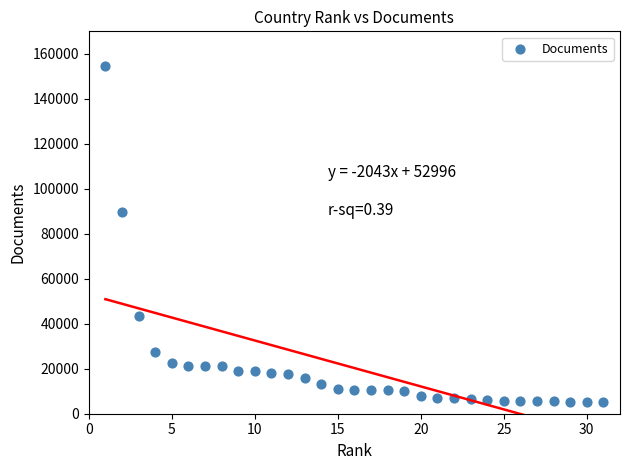

What is the range of Y values (max minus min)?

149550